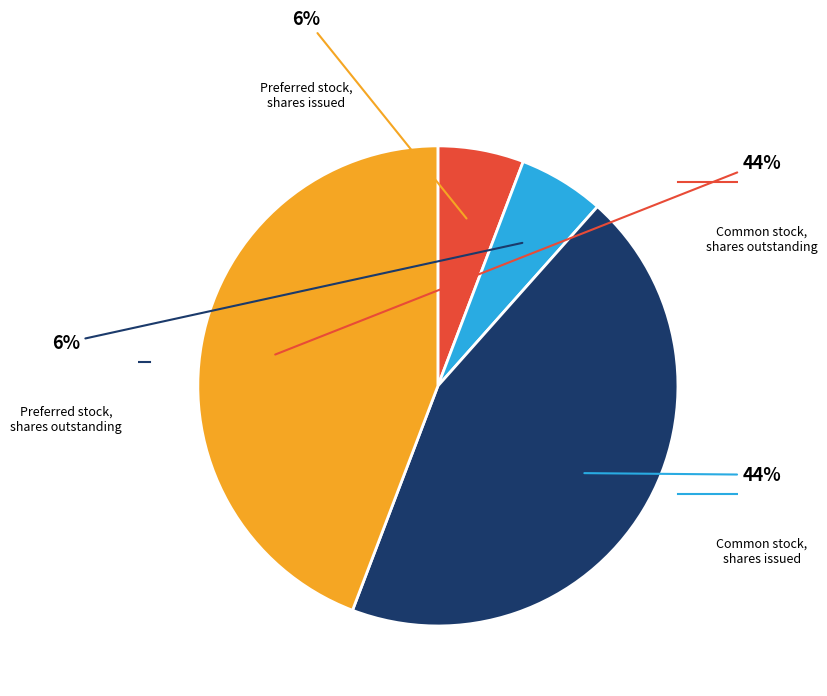

Is there a majority slice in this chart?

No